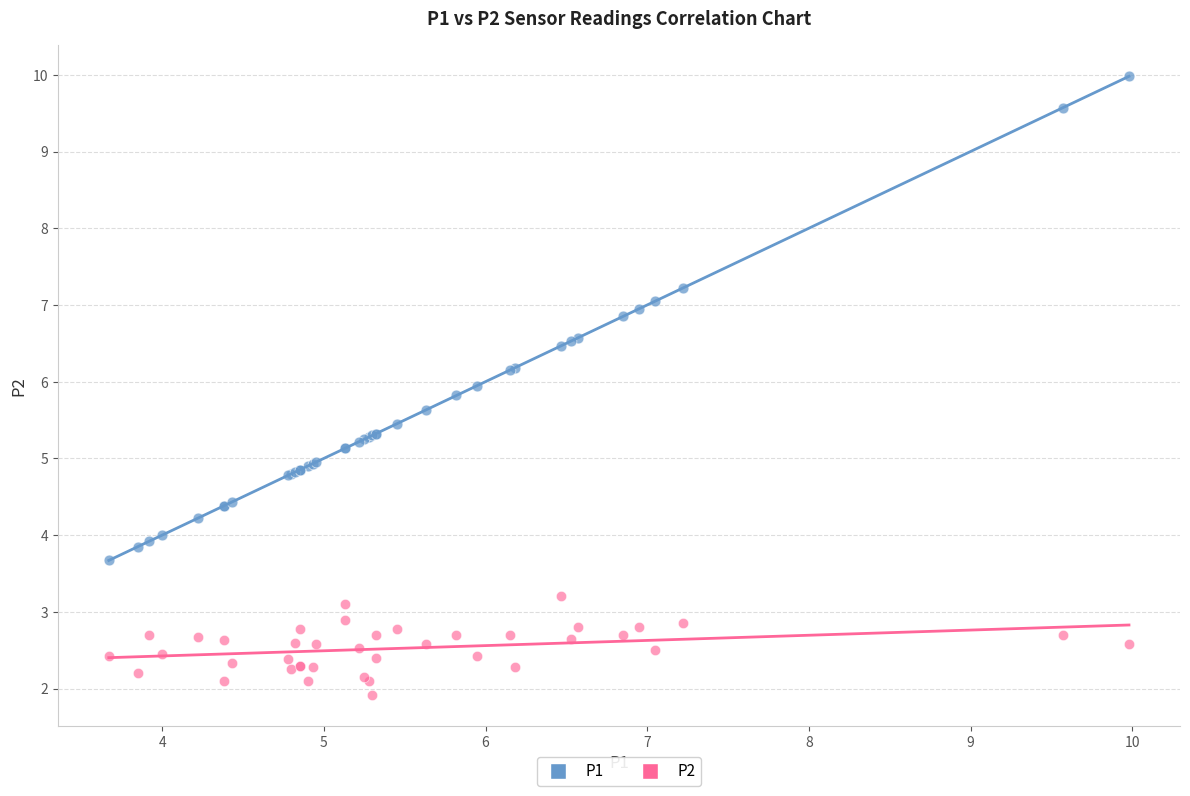

Which series contains the highest Y value?

P1